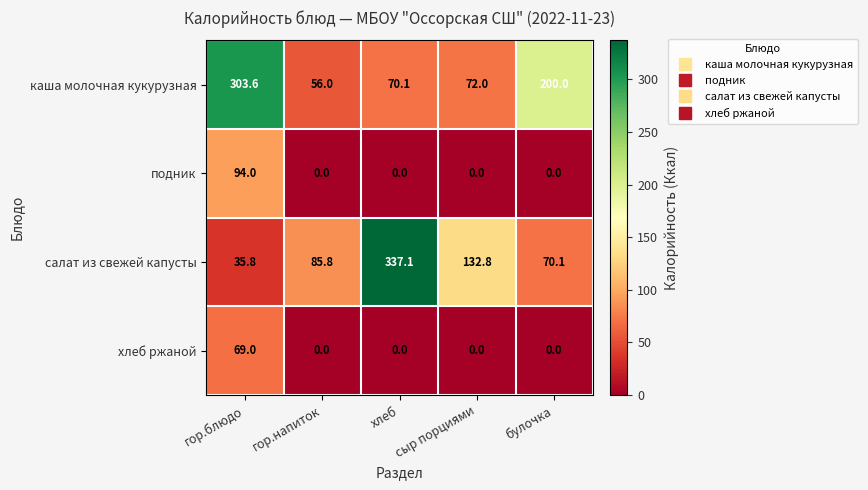

Is it true that хлеб ржаной equals -25.5 at гор.напиток?

False